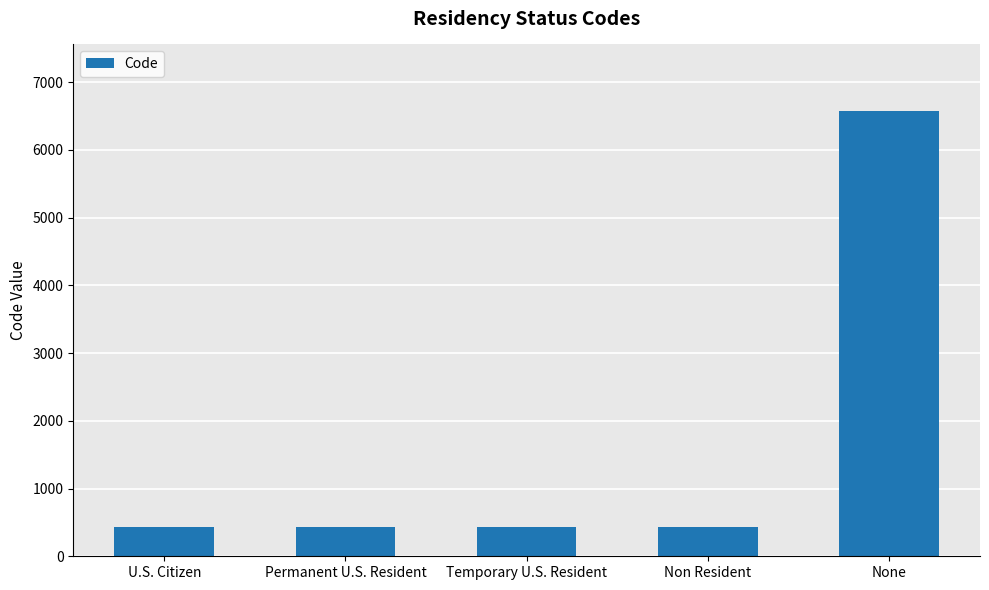

What is the label of the 1st bar from the right?

None